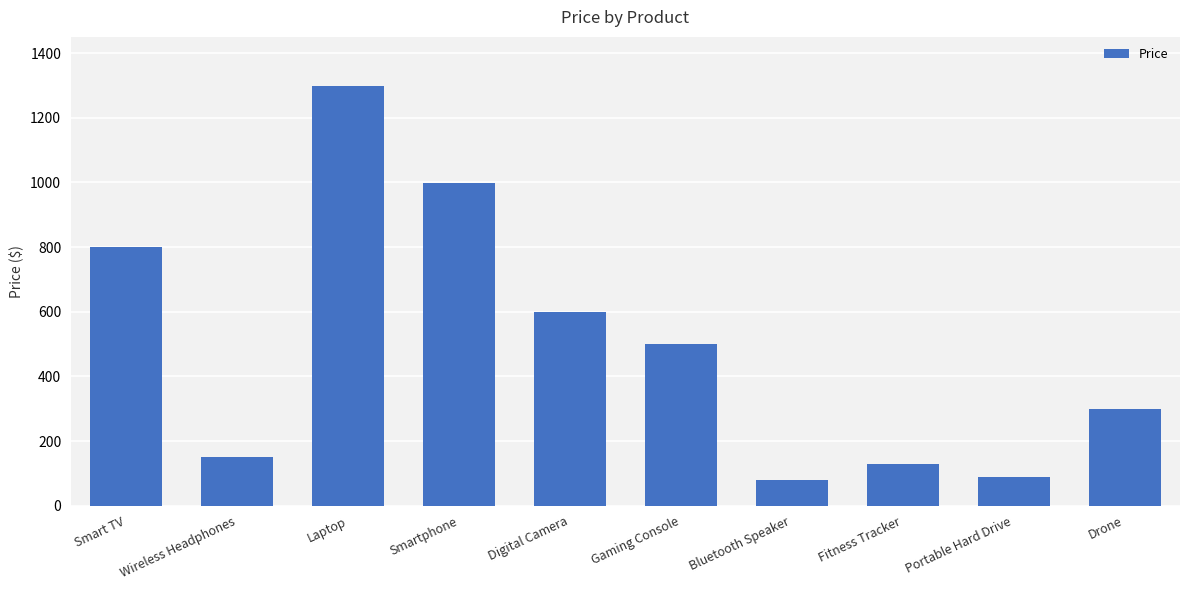

Reading left to right, what are all the values shown in this chart?

799	149	1299	999	599	499	79	129	89	299